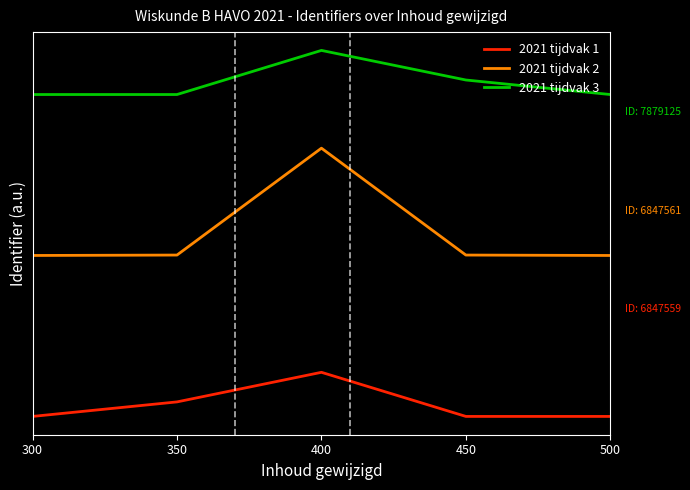

Reading left to right, extract all data points from this chart.

2021 tijdvak 1: 0.0	0.1	0.2	0.0	0.0
2021 tijdvak 2: 0.9	0.9	1.5	0.9	0.9
2021 tijdvak 3: 1.8	1.8	2.0	1.9	1.8